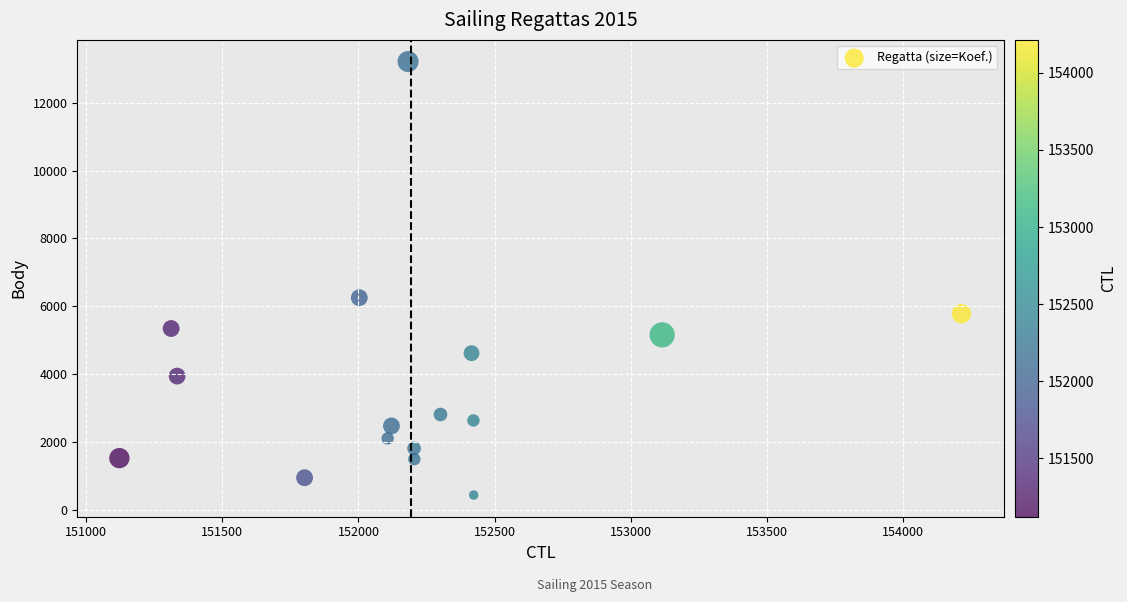

What Y value in the scatter plot is closest to 6825?

6254